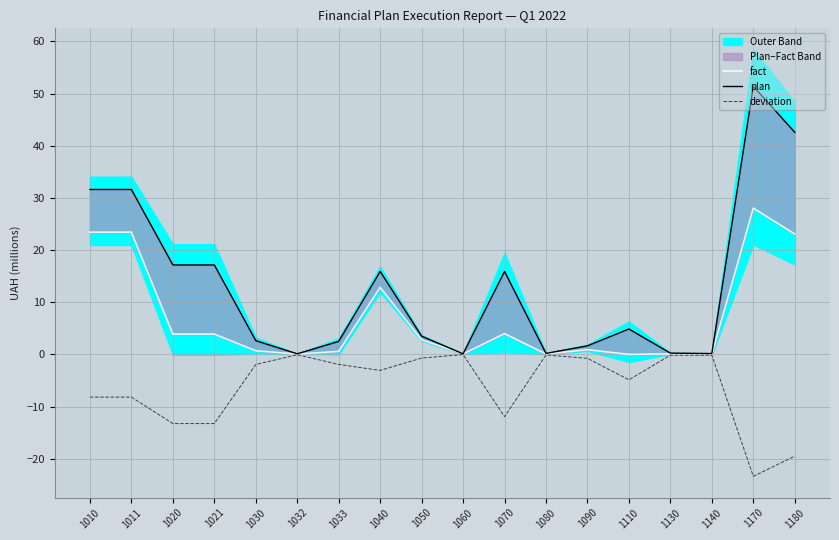

At which label is deviation closest to -11?

1070